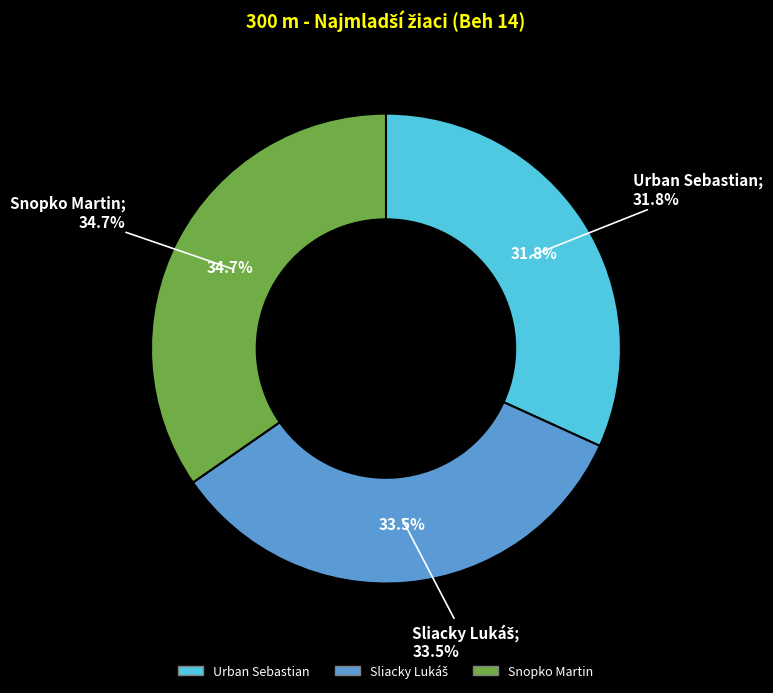

Count the number of slices in the pie.

3